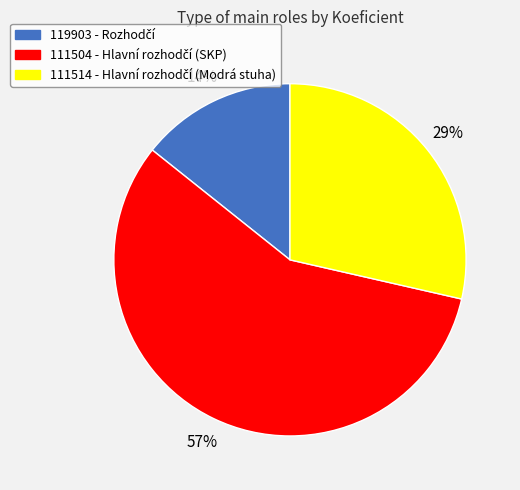

Which has a higher value, 111514 or 111504?

111504